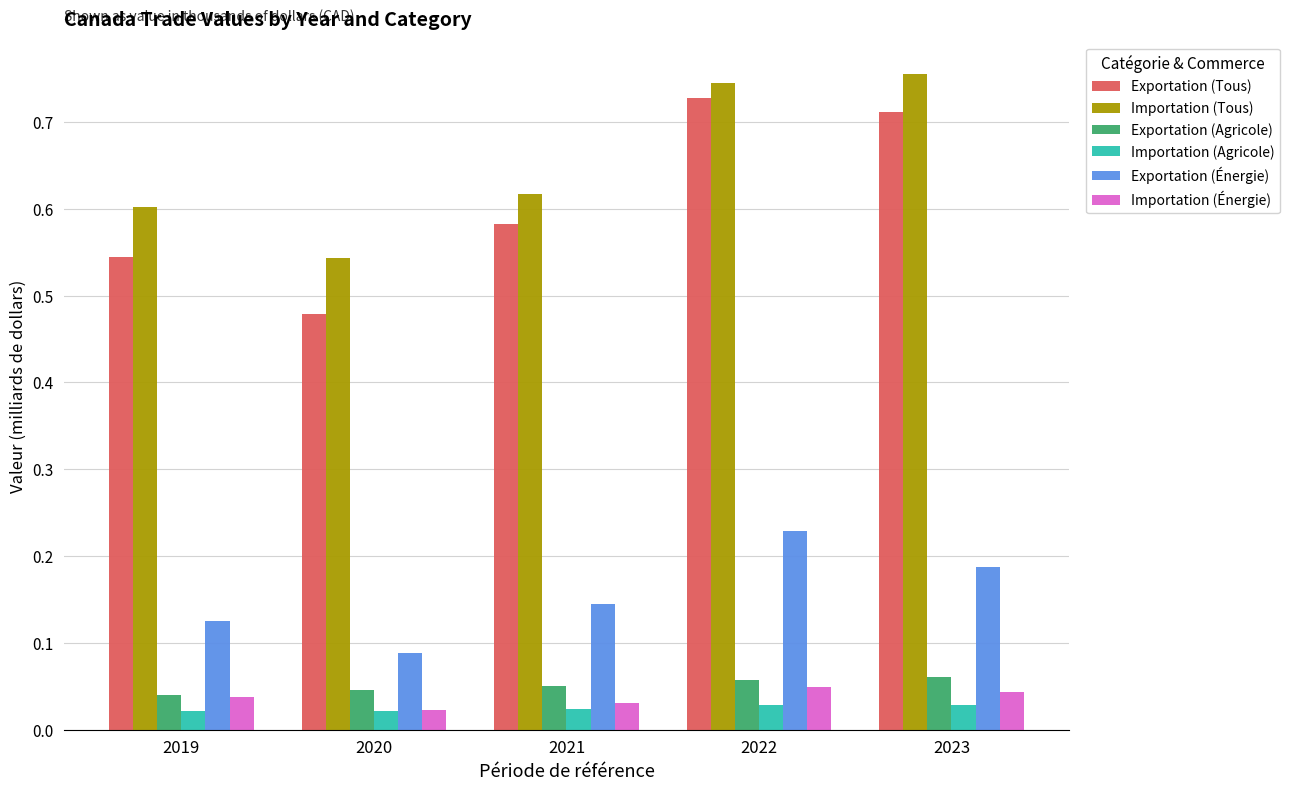

Between 2020 and 2023, which series saw the biggest shift?

Exportation (Tous)